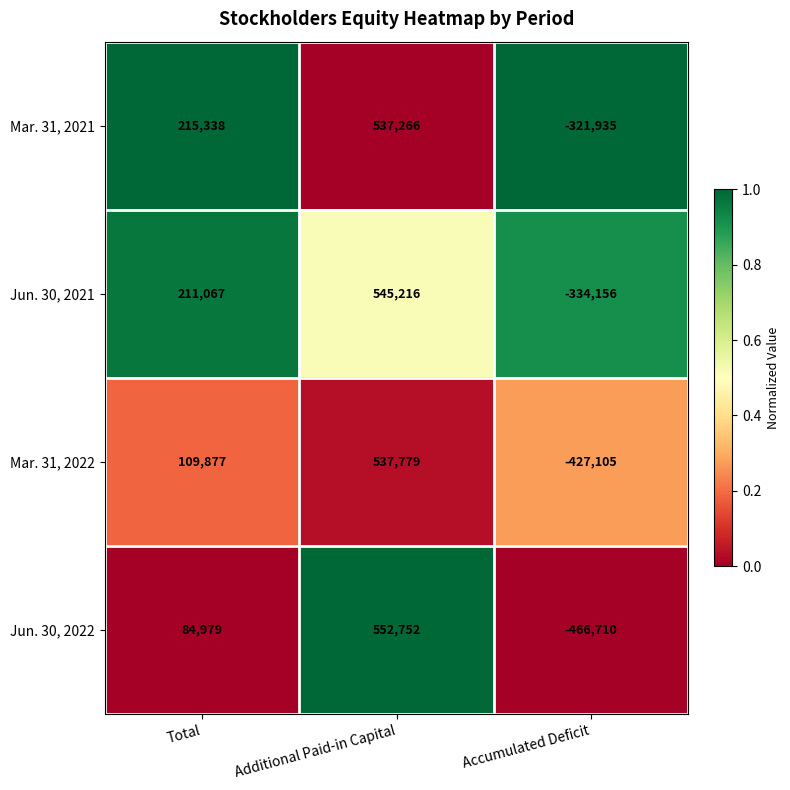

What is the sum of all Mar. 31, 2022 values?

220551